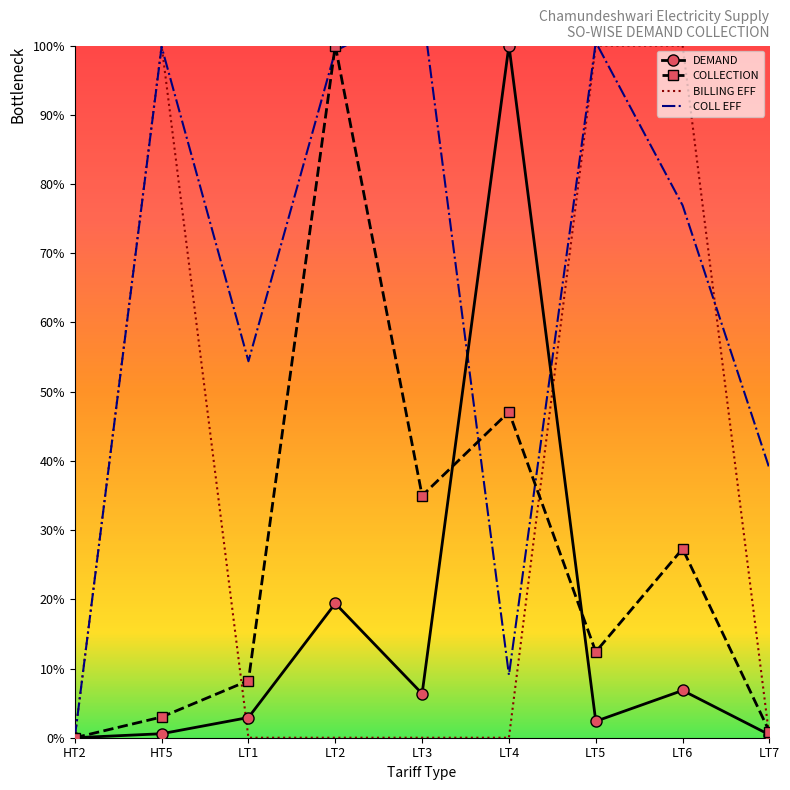

At how many categories does at least one series exceed 92?

6